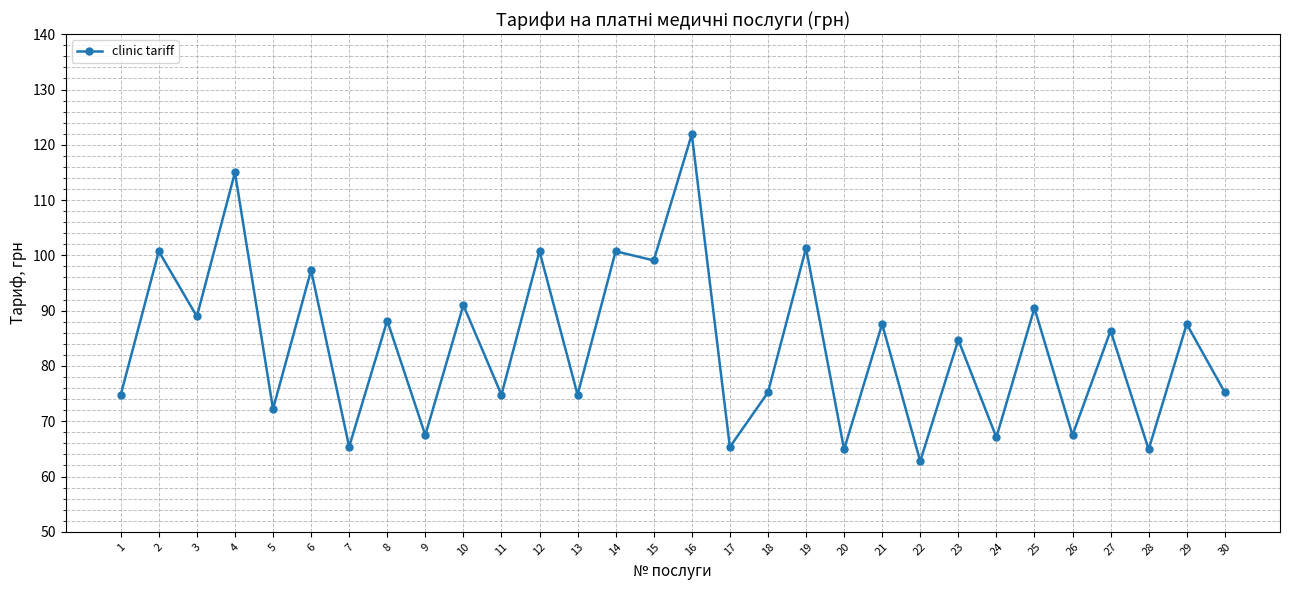

What is the sum of all values?

2514.1